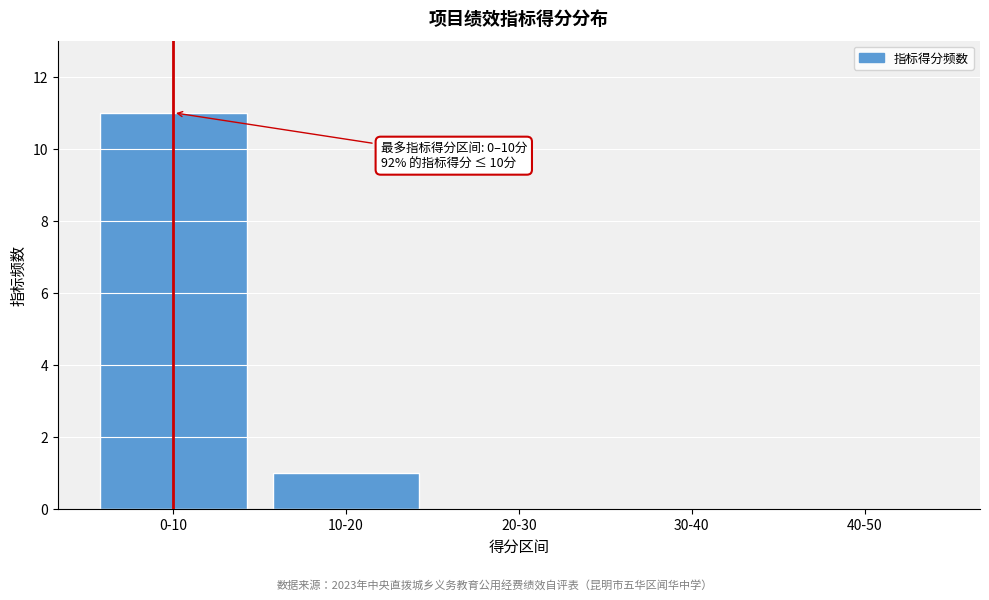

Reading left to right, transcribe all the data shown in this chart.

0-10=11	10-20=1	20-30=0	30-40=0	40-50=0